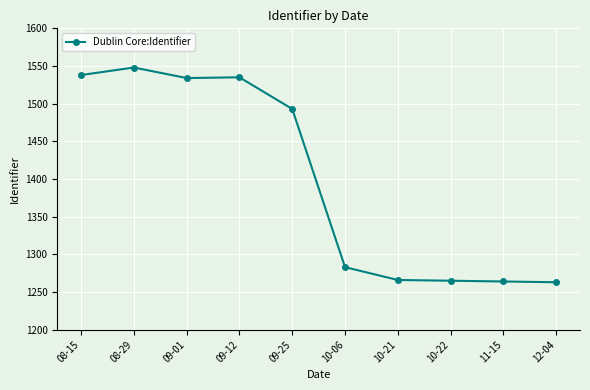

Is it true that the value at 12-04 is 1263?

True